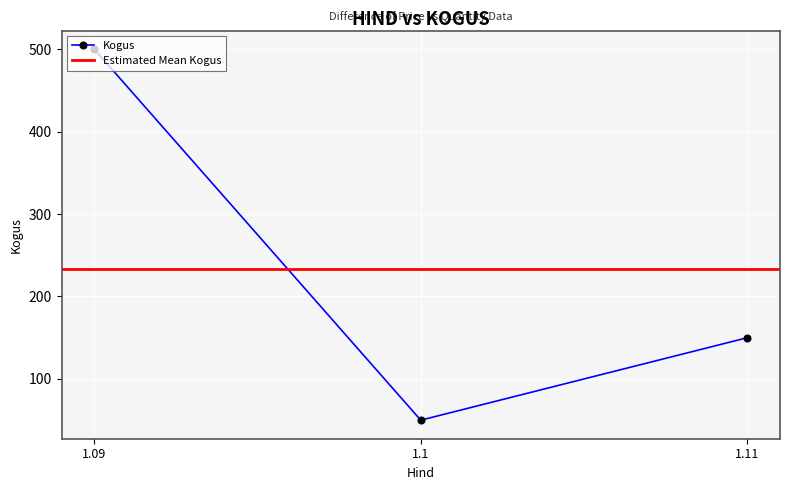

List the labels in order of Kogus value, largest first.

1.09, 1.11, 1.1